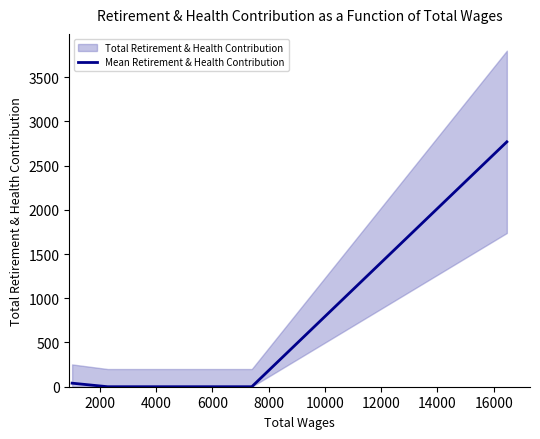

True or false: the data has more than 2 interior local peaks.

False